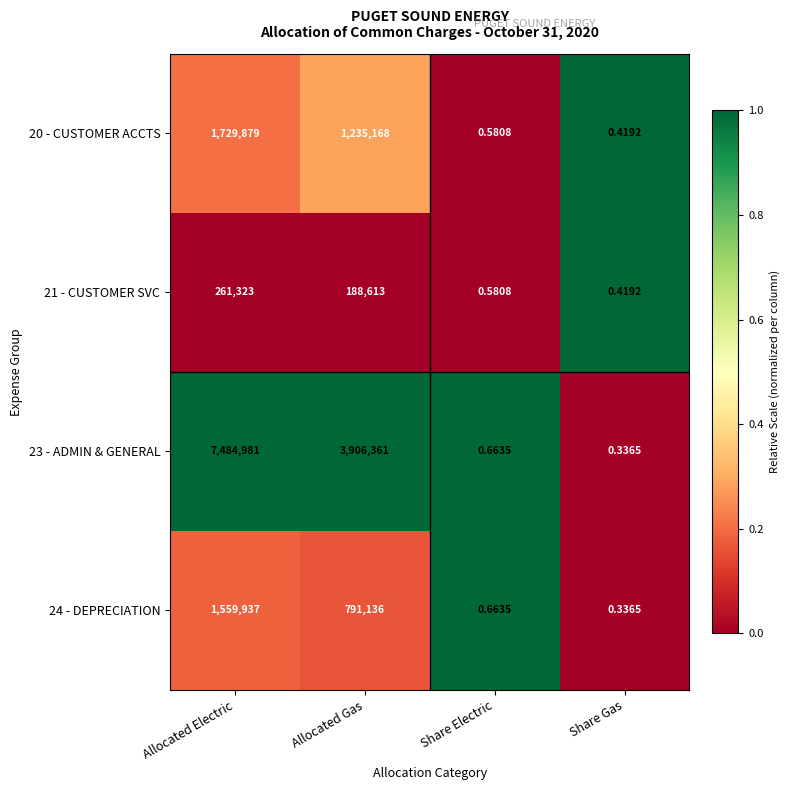

At which label is 21 - CUSTOMER SVC closest to 130661?

Allocated Gas